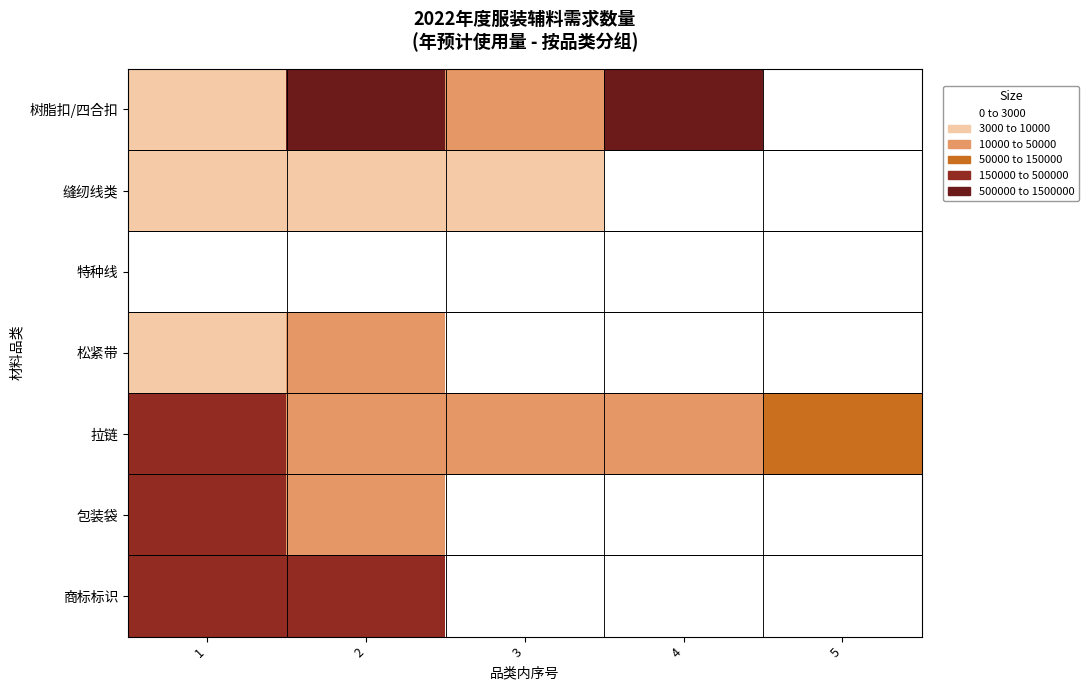

True or false: 拉链 has a value of 150000.0 at 1.

True